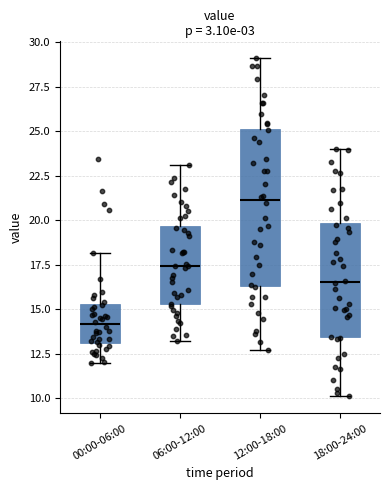

Reading left to right, read every box against the y-axis: the position of its median line, the range the box covers, and the ends of its whiskers. The values are not printed on the chart, so give them approximately, as read against the axis.

00:00-06:00: median 14.0, box 13.0 to 15.5, whiskers 12.0 to 18.0
06:00-12:00: median 17.5, box 15.5 to 19.5, whiskers 13.0 to 23.0
12:00-18:00: median 21.0, box 16.5 to 25.0, whiskers 12.5 to 29.0
18:00-24:00: median 16.5, box 13.5 to 20.0, whiskers 10.0 to 24.0